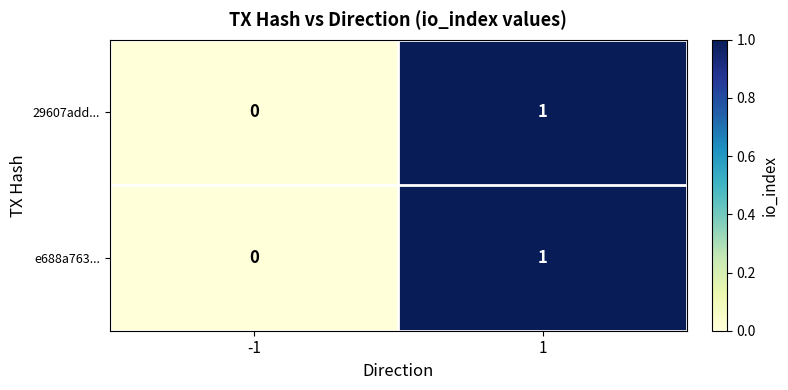

True or false: e688a763... has a value of 2 at 1.

False